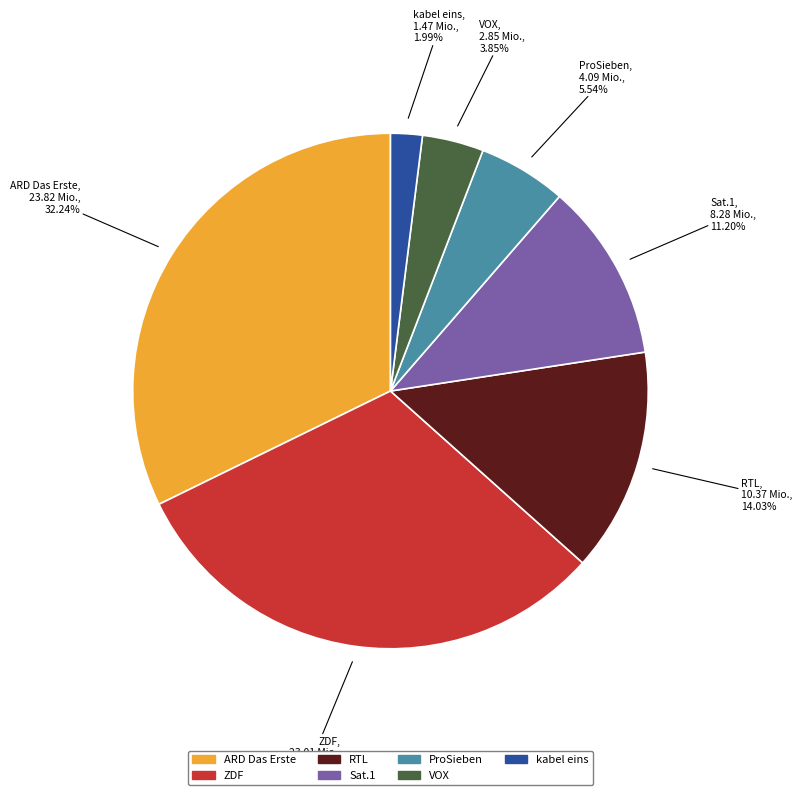

Count the number of slices in the pie.

7